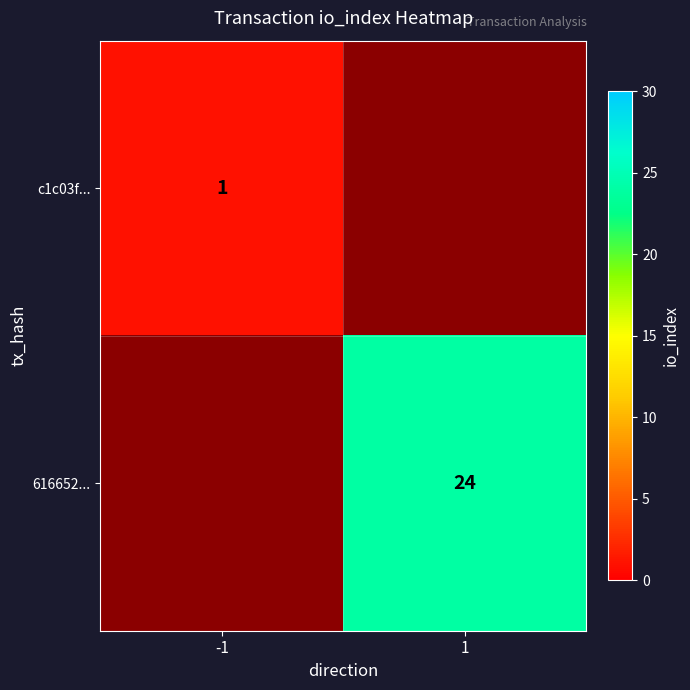

Is the value of c1c03f... at -1 greater than the value of 616652... at 1?

No